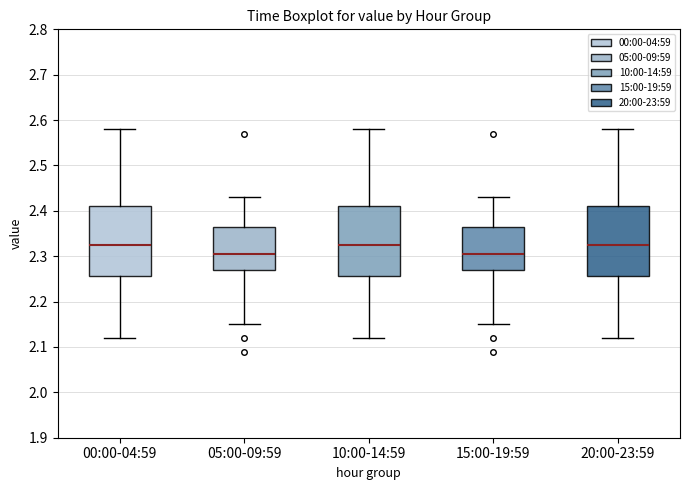

Where does the upper whisker of the box for 10:00-14:59 end on the y-axis? The values are not printed on the chart, so give them approximately, as read against the axis.

2.58